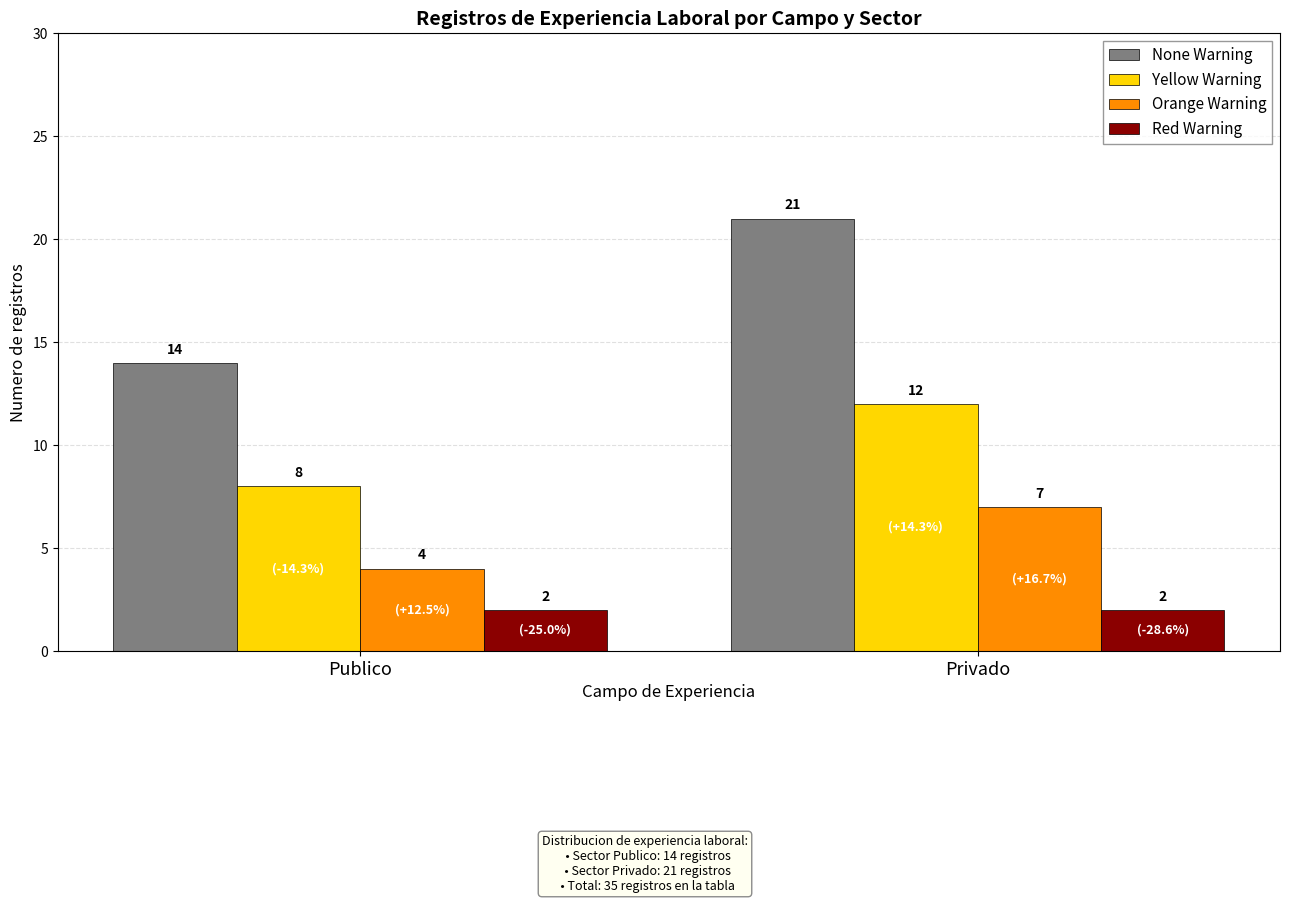

At which category does the chart reach its peak across all series?

Privado